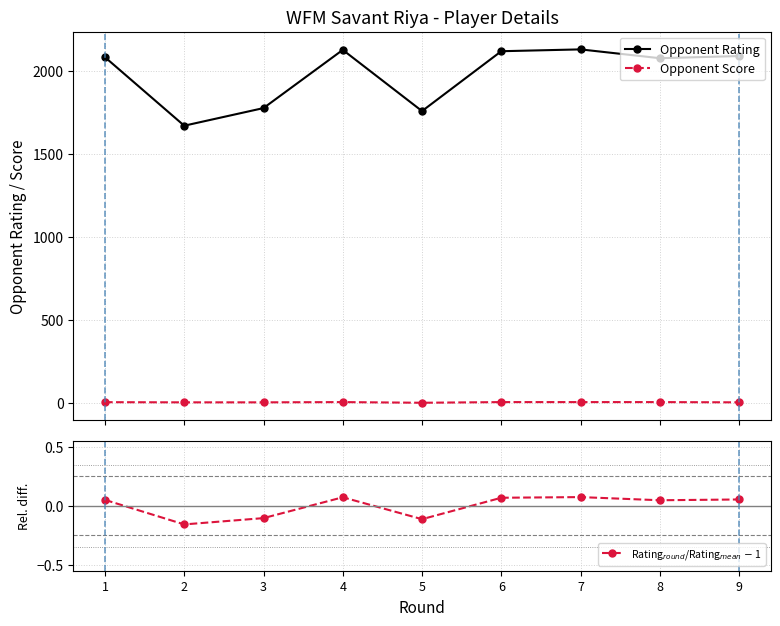

What is the sum of the Rating$_{round}$/Rating$_{mean}$ $-$ 1 values at 4 and 2?

-0.1